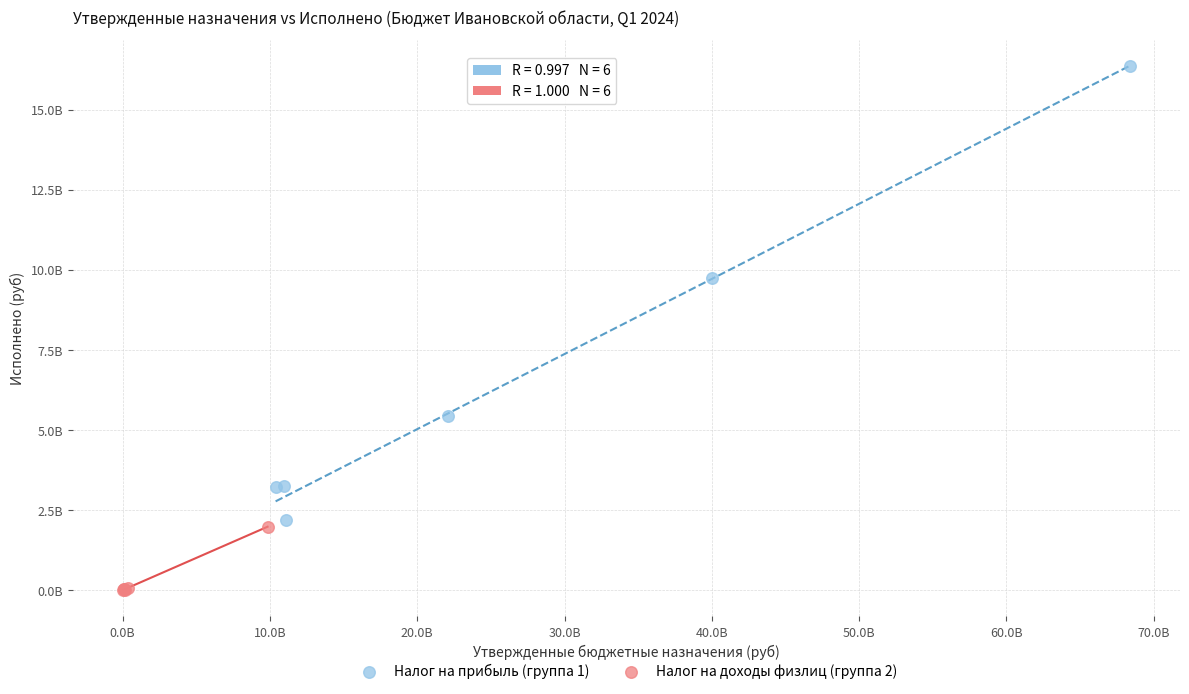

Which series contains the highest Y value?

Налог на прибыль (группа 1)